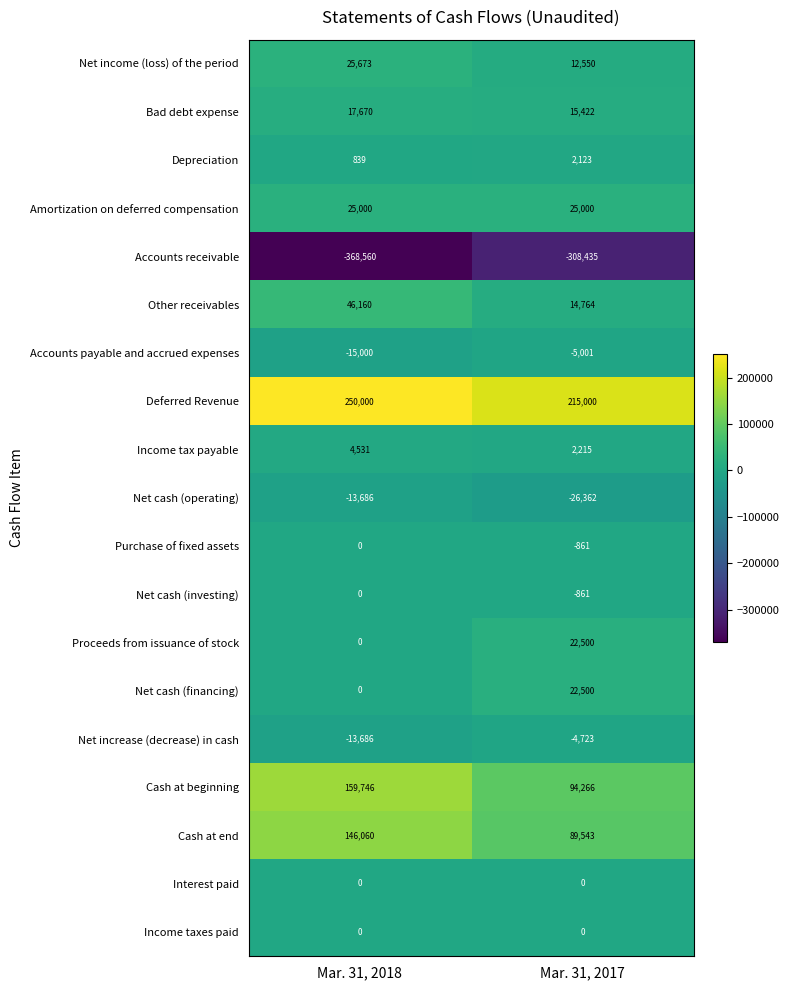

What is the difference between the highest and lowest values at Mar. 31, 2018?

618560